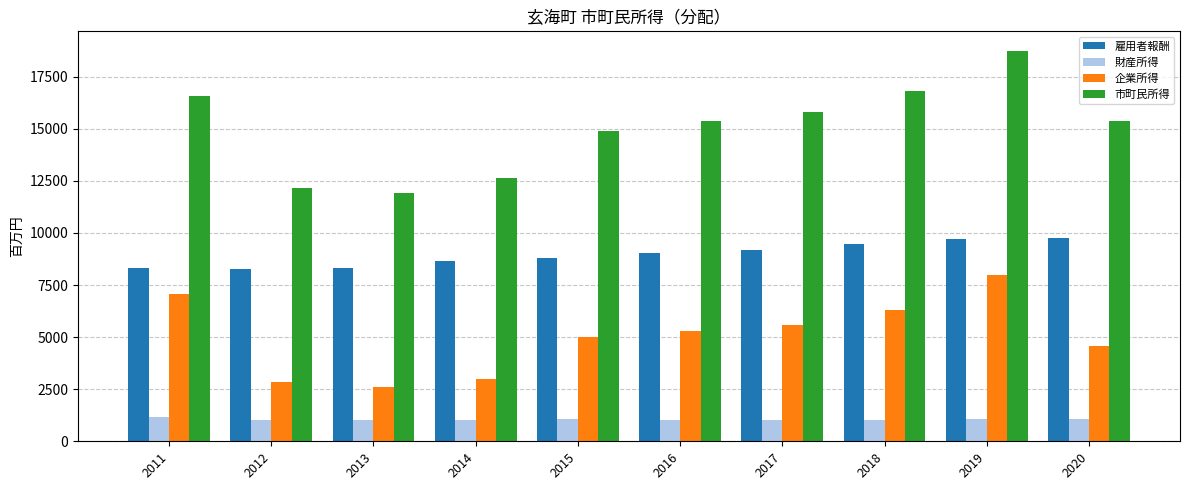

What is the greatest value displayed?

18739.0